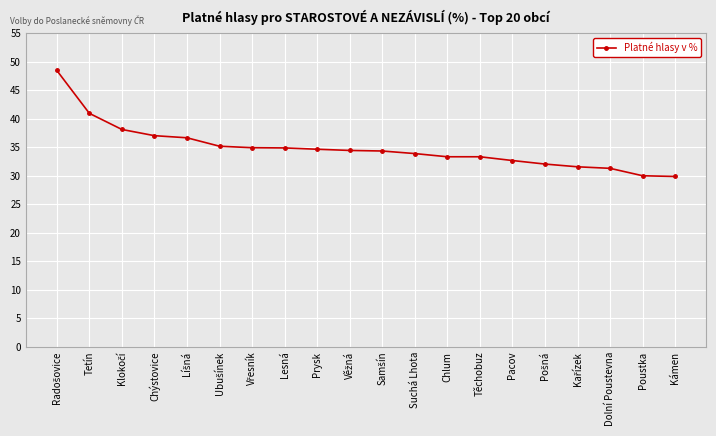

What value does the data have at Pacov?

32.7